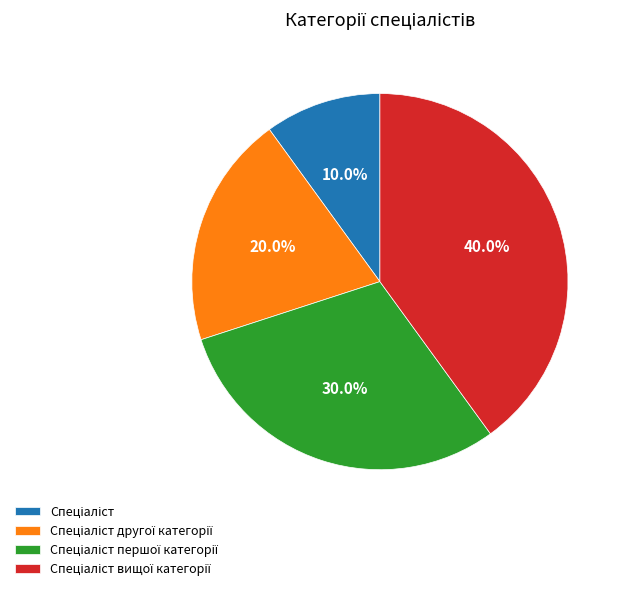

Does any single category account for the majority?

No